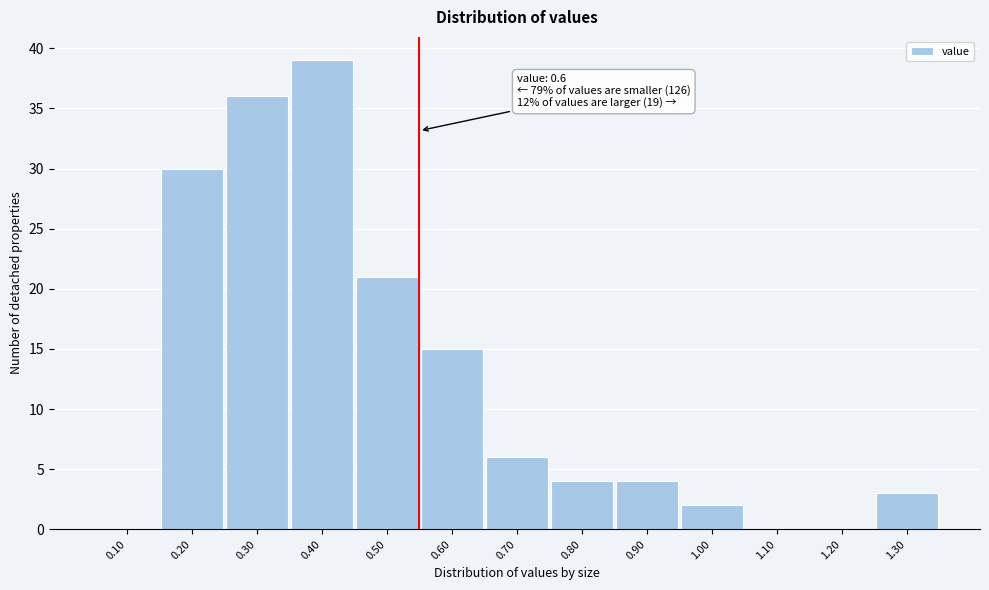

Reading left to right, transcribe all the data shown in this chart.

0.10=0	0.20=30	0.30=36	0.40=39	0.50=21	0.60=15	0.70=6	0.80=4	0.90=4	1.00=2	1.10=0	1.20=0	1.30=3